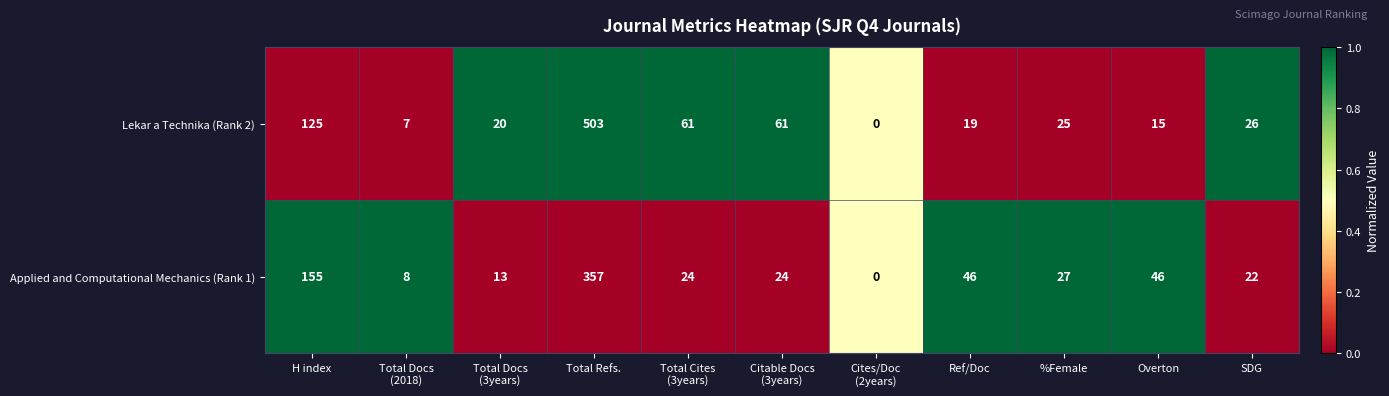

Reading left to right, transcribe all the data shown in this chart.

Lekar a Technika (Rank 2): 125	7	20	503	61	61	0	19	25	15	26
Applied and Computational Mechanics (Rank 1): 155	8	13	357	24	24	0	46	27	46	22